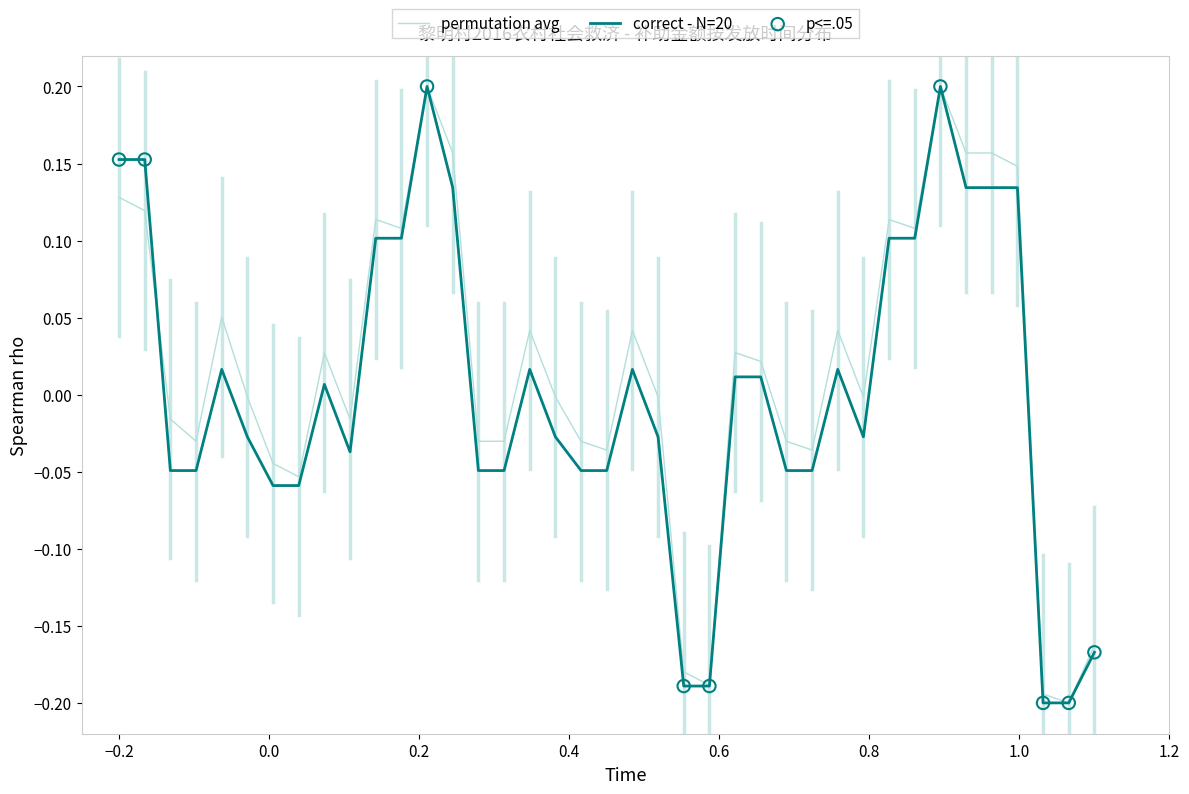

How many lines are shown in the chart?

2